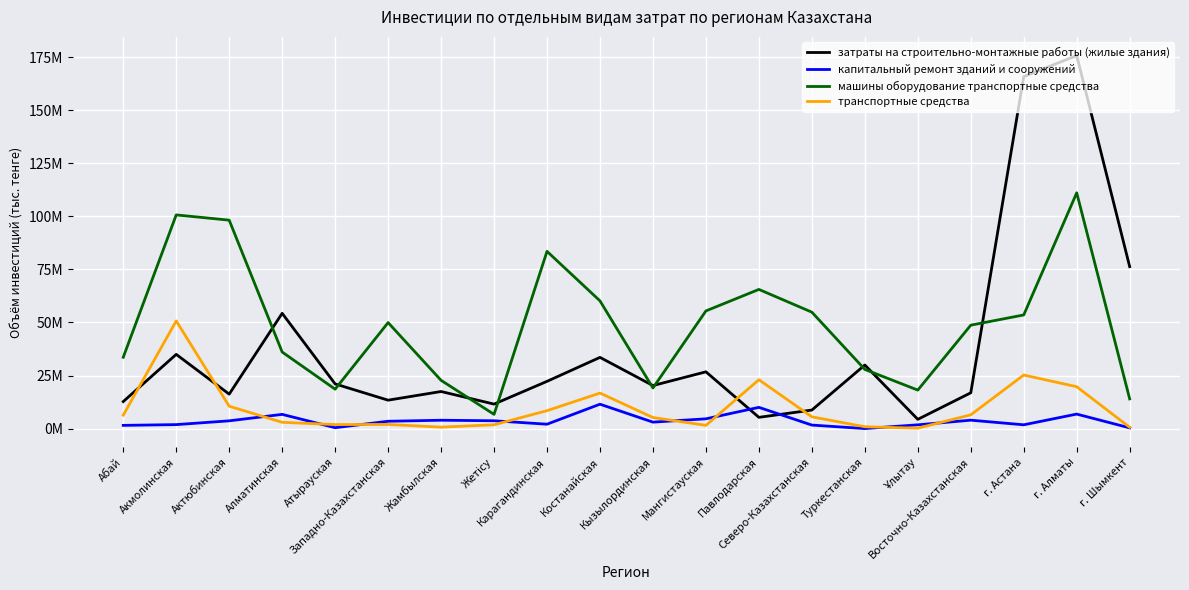

True or false: капитальный ремонт зданий и сооружений and машины оборудование транспортные средства cross at least once.

False